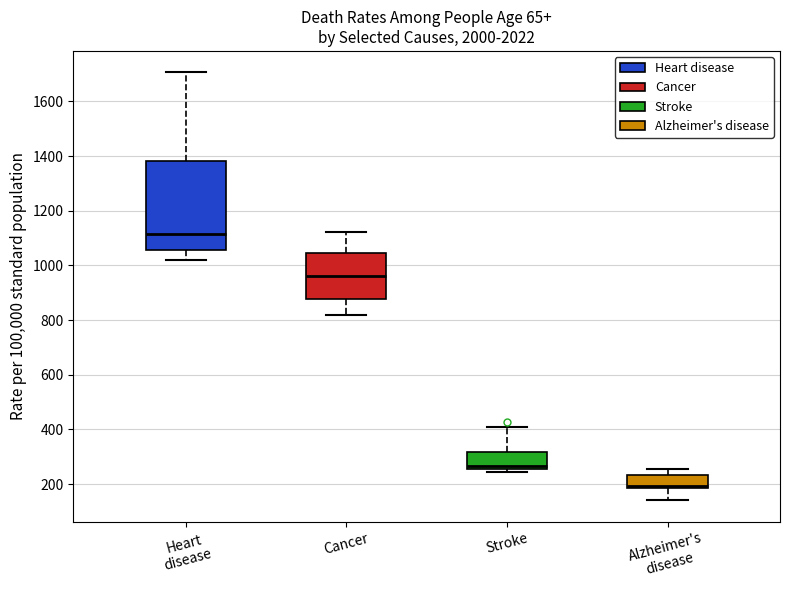

Reading left to right, read every box against the y-axis: the position of its median line, the range the box covers, and the ends of its whiskers. The values are not printed on the chart, so give them approximately, as read against the axis.

Heart disease: median 1120, box 1060 to 1380, whiskers 1020 to 1700
Cancer: median 960, box 880 to 1040, whiskers 820 to 1120
Stroke: median 260 (just above the box's lower edge), box 260 to 320, whiskers 240 to 400
Alzheimer's disease: median 200, box 180 to 240, whiskers 140 to 260